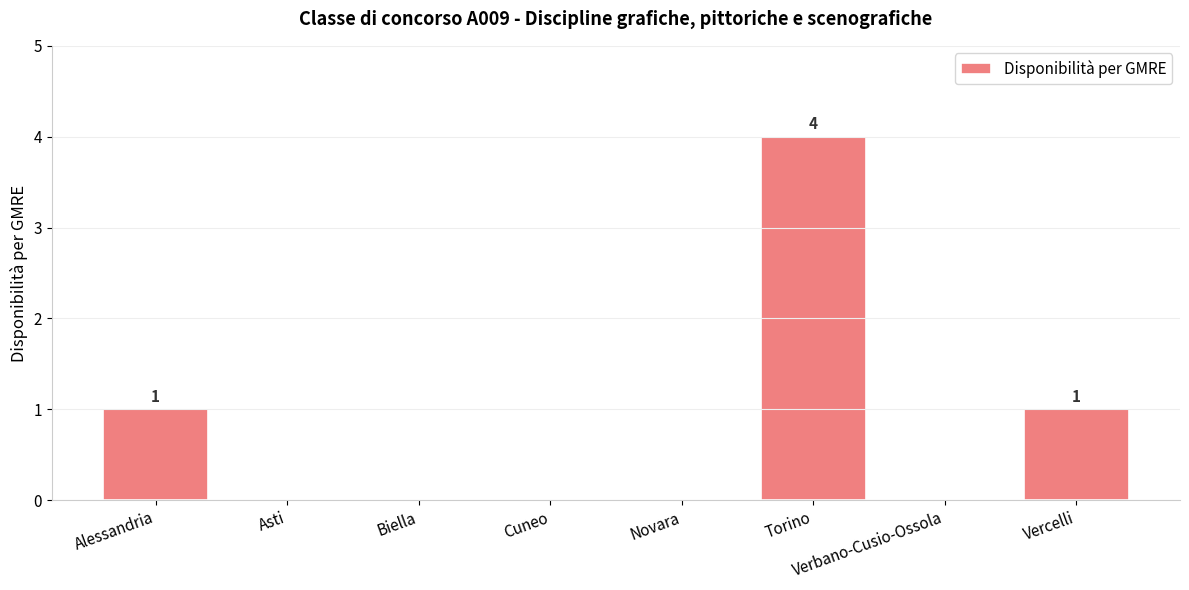

Is it true that the value at Cuneo is -2?

False